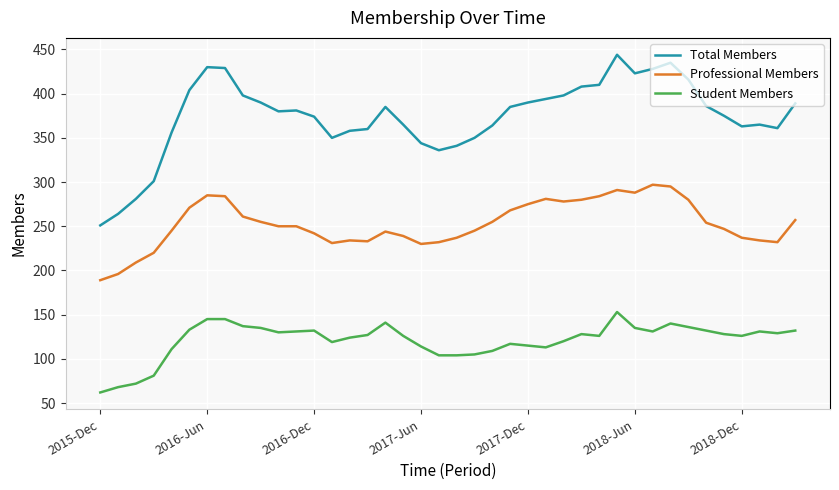

What is the minimum value for Student Members?

62